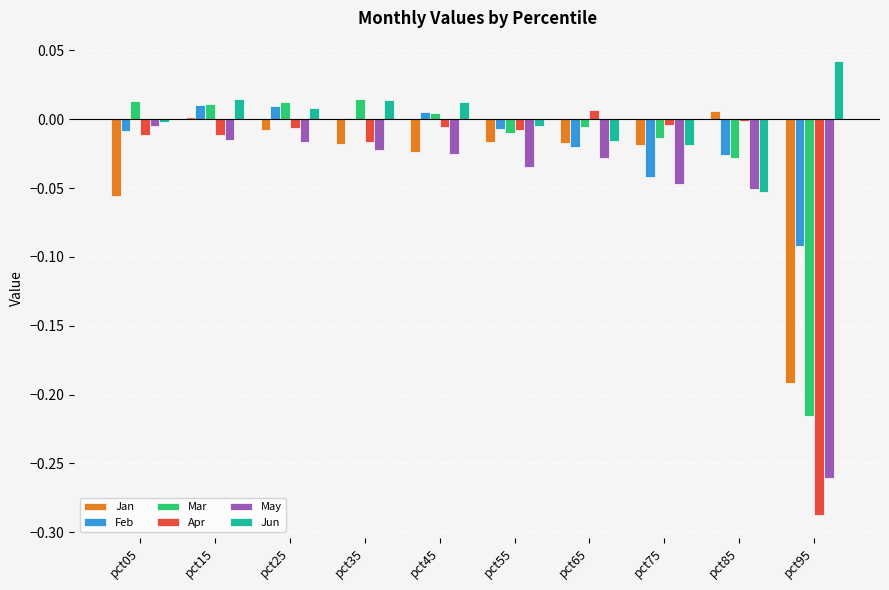

What is the total value across all series at pct95?

-1.0